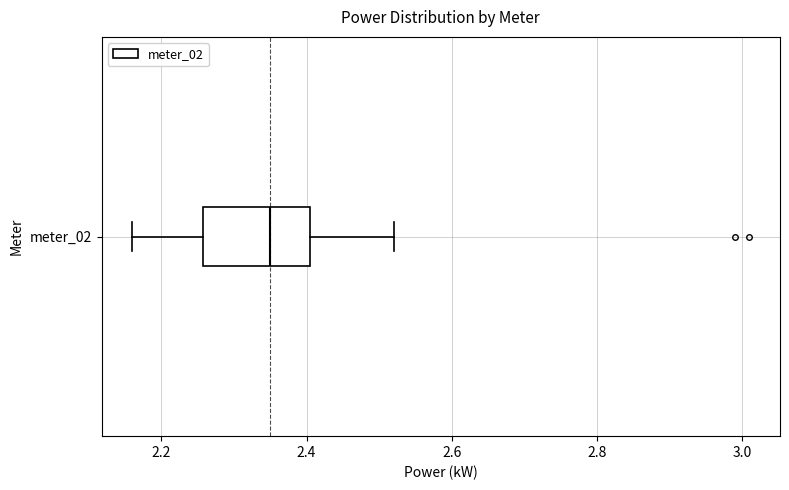

Read this box plot against the x-axis: the position of the median line, the range covered by the box, and the ends of both whiskers. The values are not printed on the chart, so give them approximately, as read against the axis.

median 2.36, box 2.26 to 2.40, whiskers 2.16 to 2.52